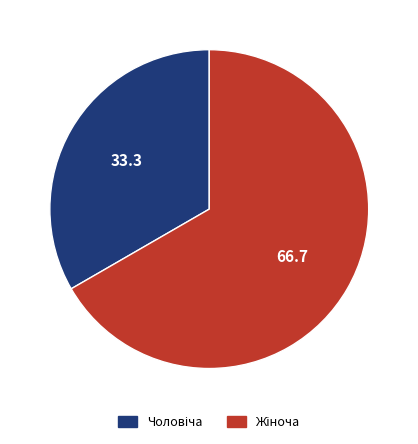

Count the number of slices in the pie.

2